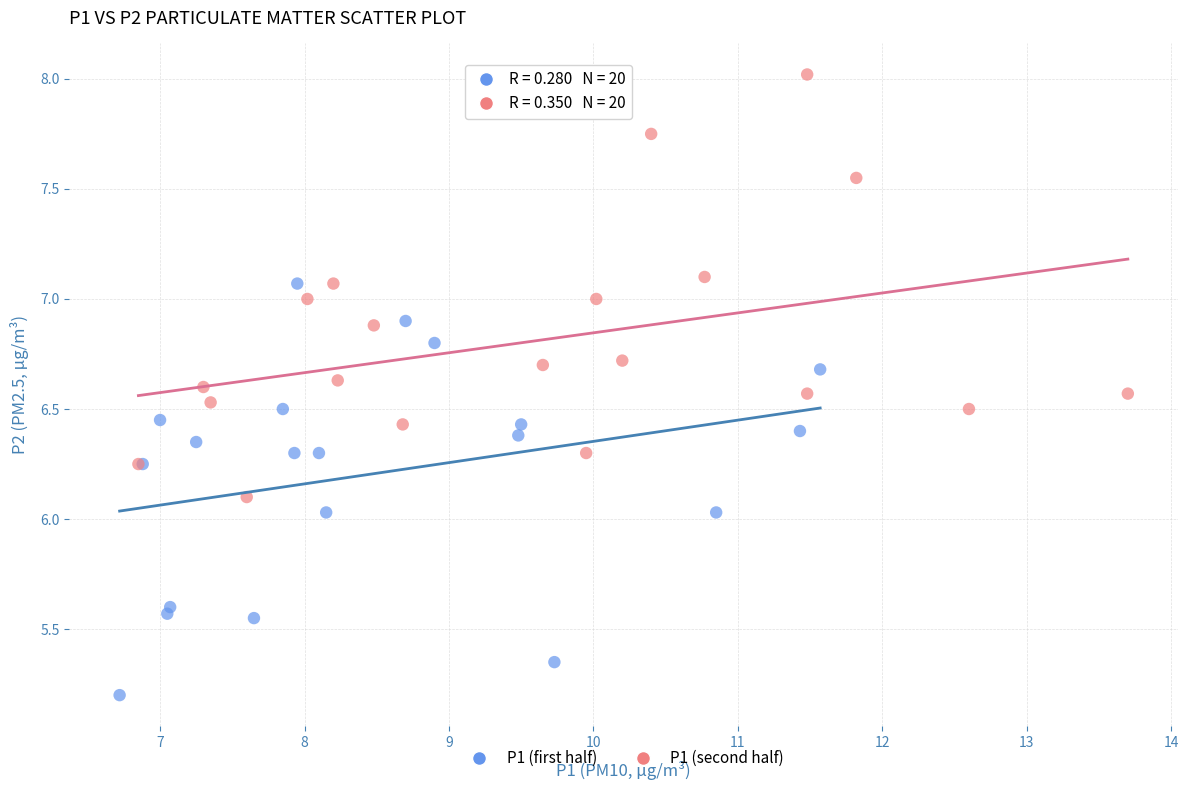

Which series reaches the minimum Y coordinate?

P1 (first half)